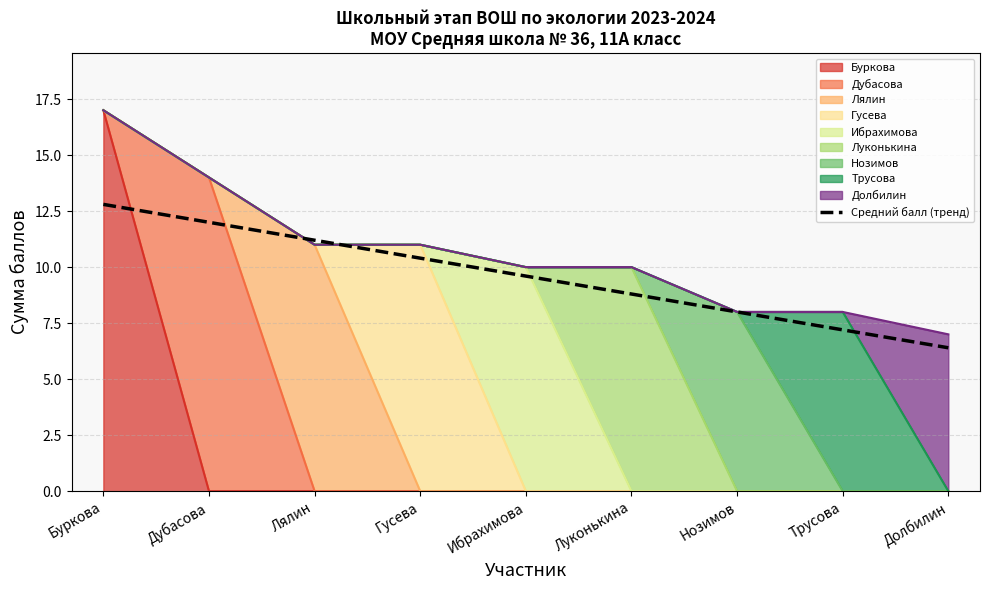

What is the difference between the values at Ибрахимова and Дубасова?

2.4